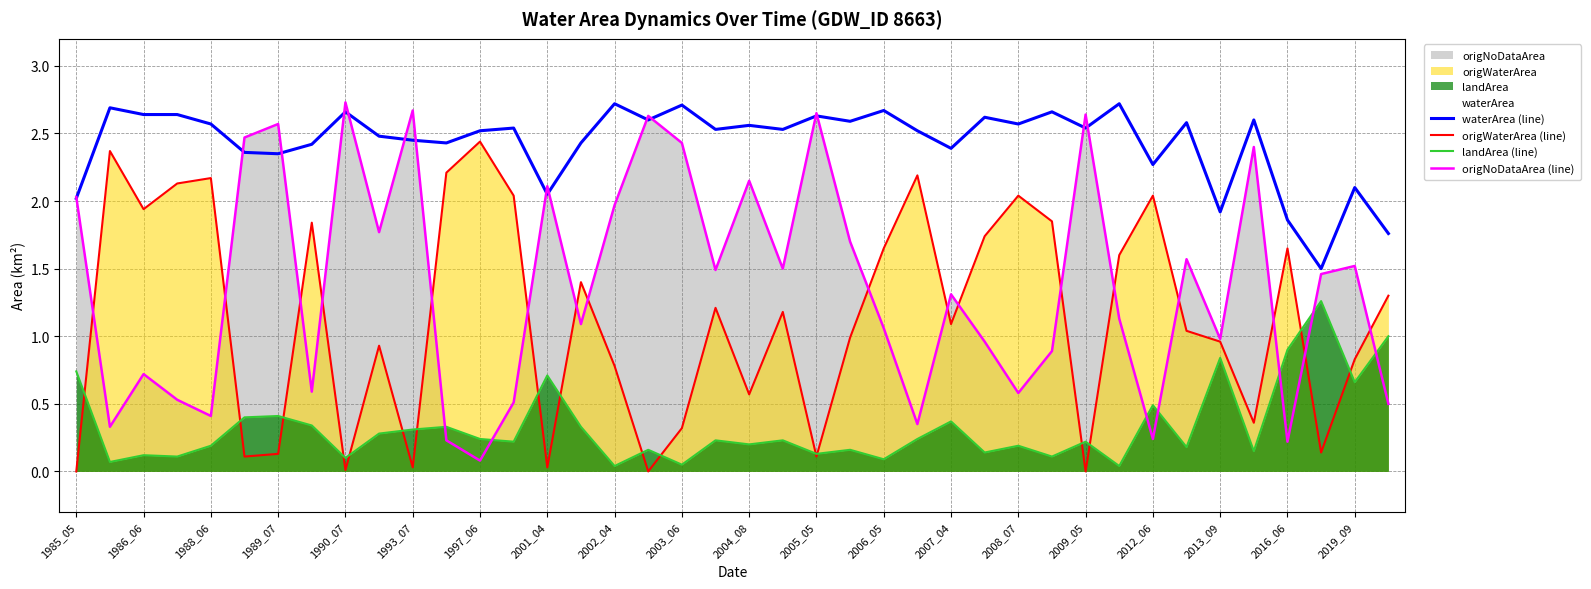

Which series has the widest spread of values?

origNoDataArea (line)